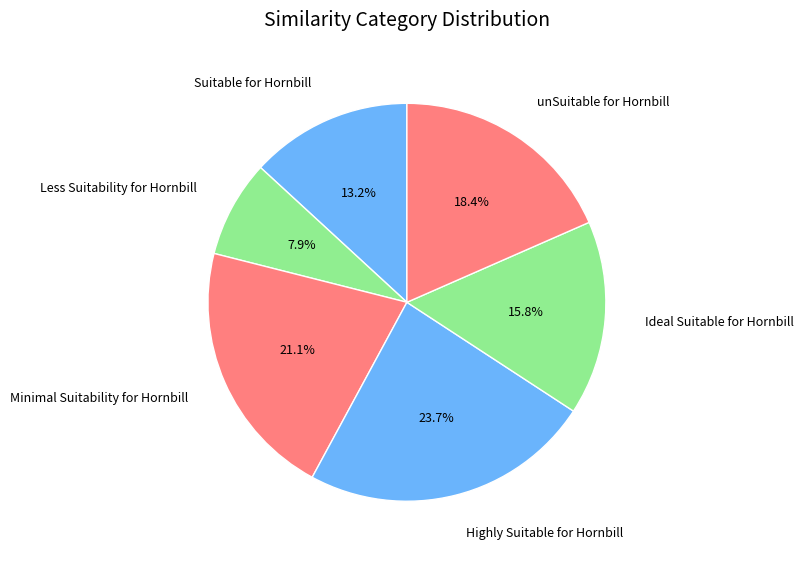

Rank the categories by value from lowest to highest.

Less Suitability for Hornbill, Suitable for Hornbill, Ideal Suitable for Hornbill, unSuitable for Hornbill, Minimal Suitability for Hornbill, Highly Suitable for Hornbill